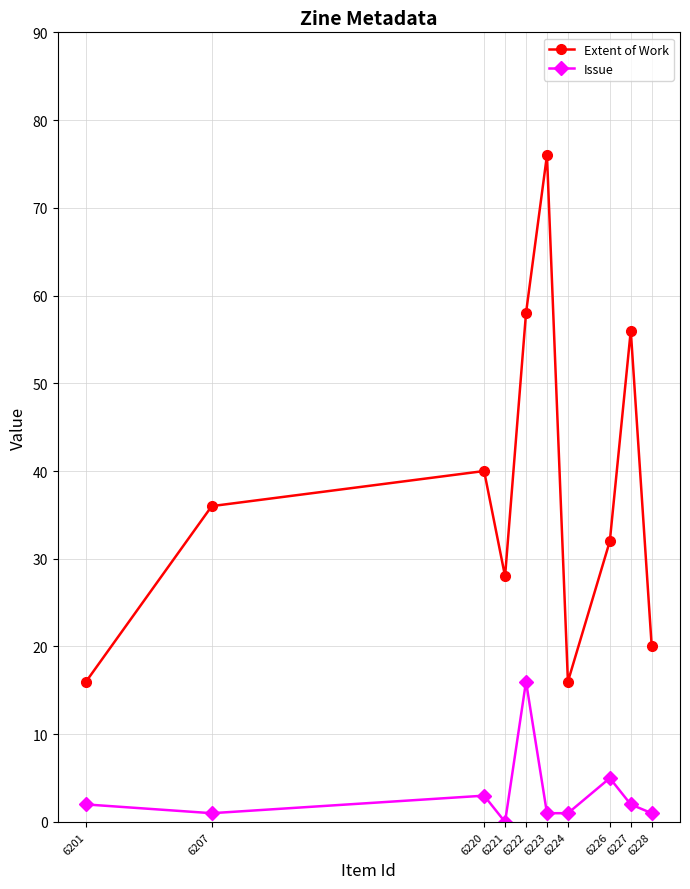

Which series has the widest spread of values?

Extent of Work